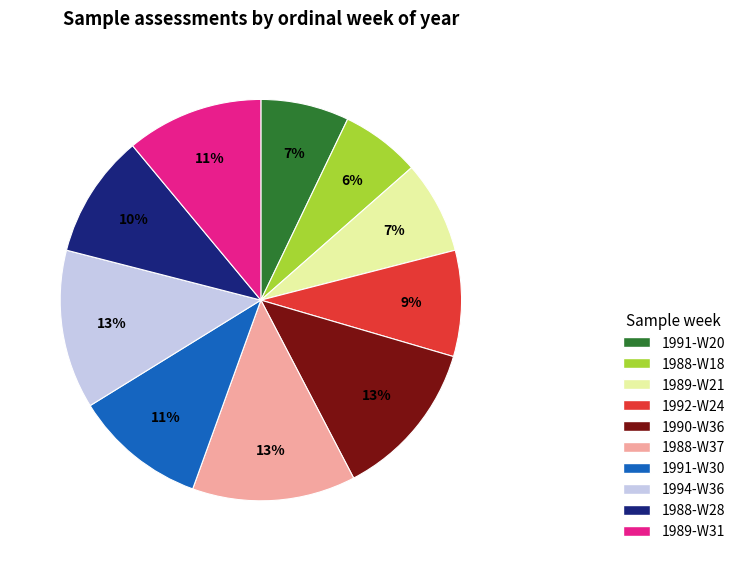

Combined, do 1991-W30 and 1988-W18 account for over 50%?

No